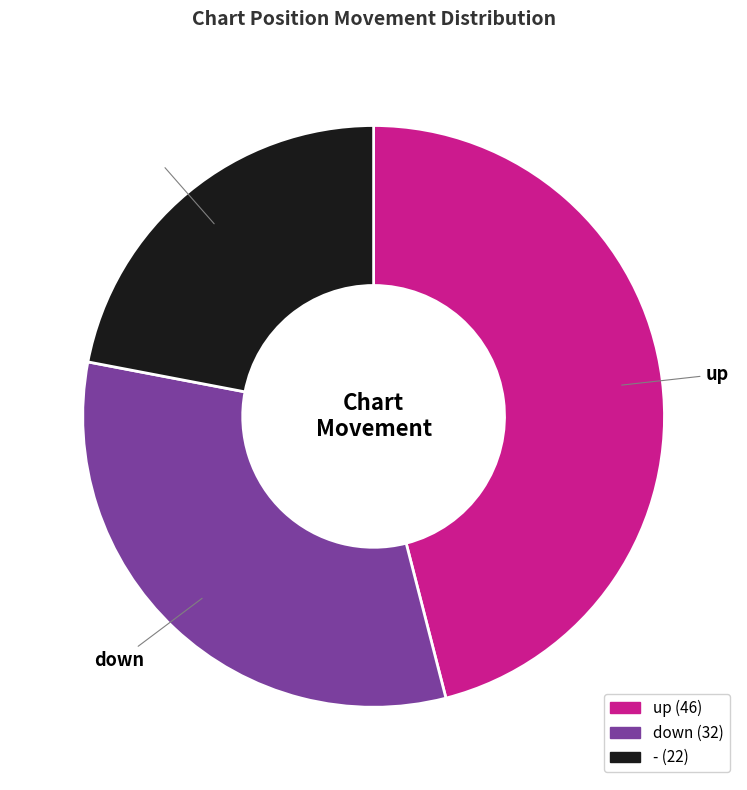

Combined, do - and down account for over 50%?

Yes